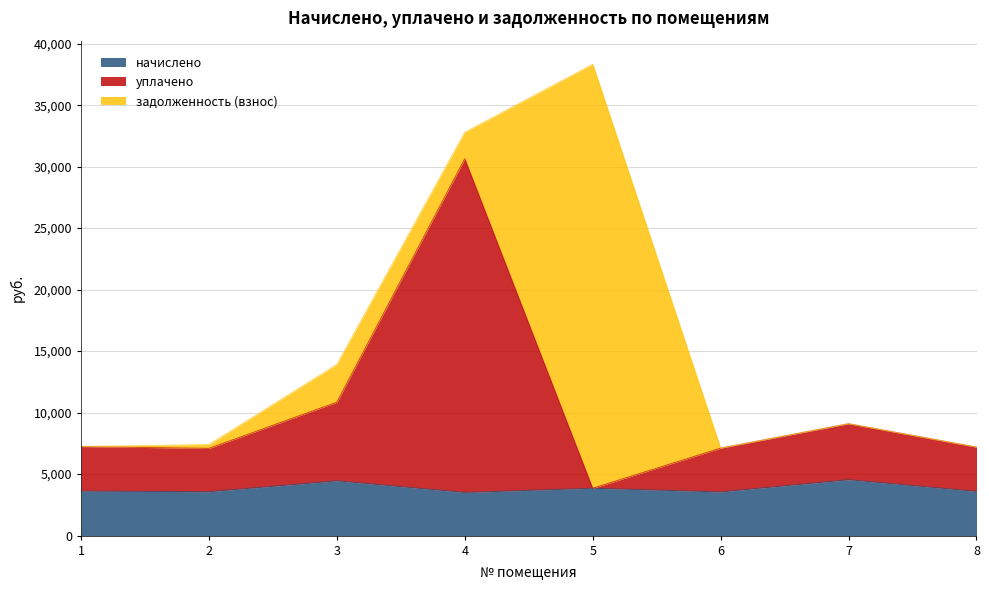

Between 3 and 6, which series saw the biggest shift?

уплачено